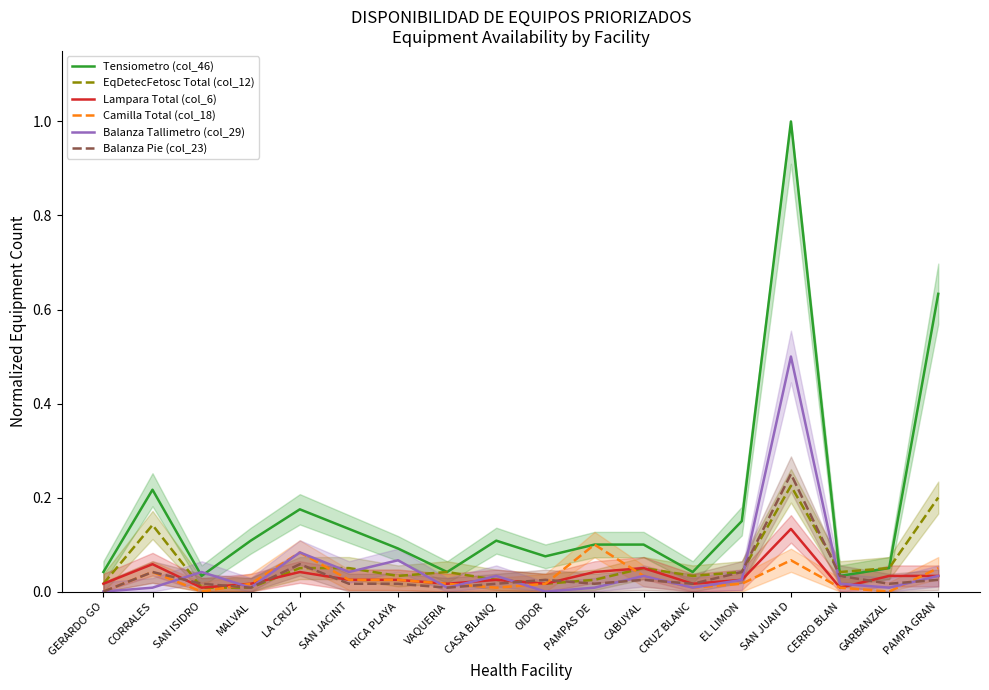

How many lines are shown in the chart?

6